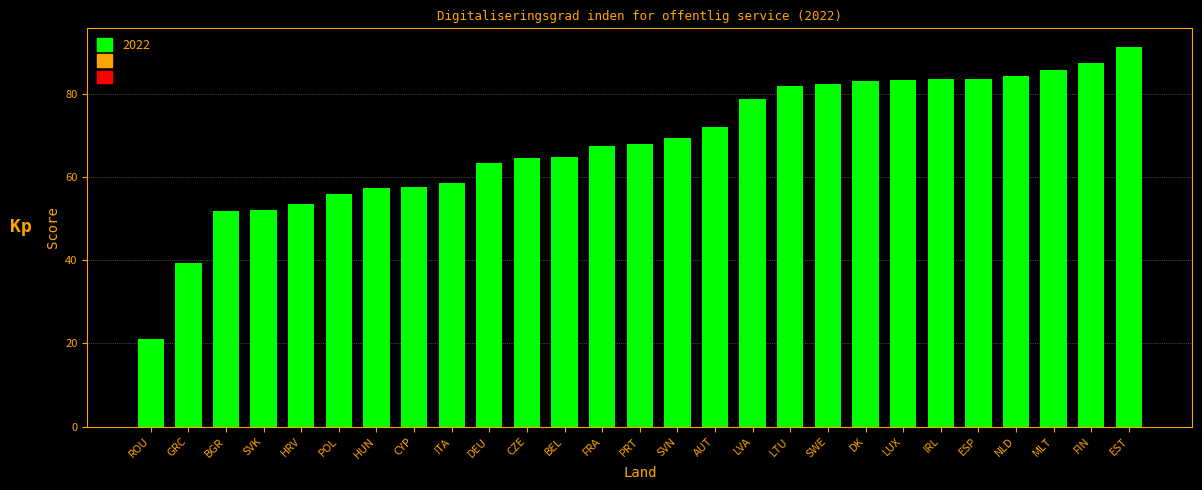

What position from the right is GRC?

26